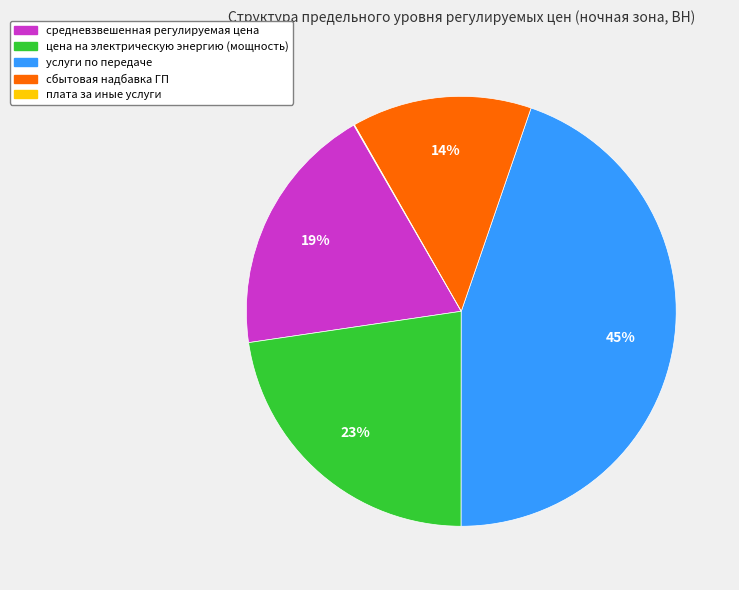

Does услуги по передаче account for over 50% of the chart?

No